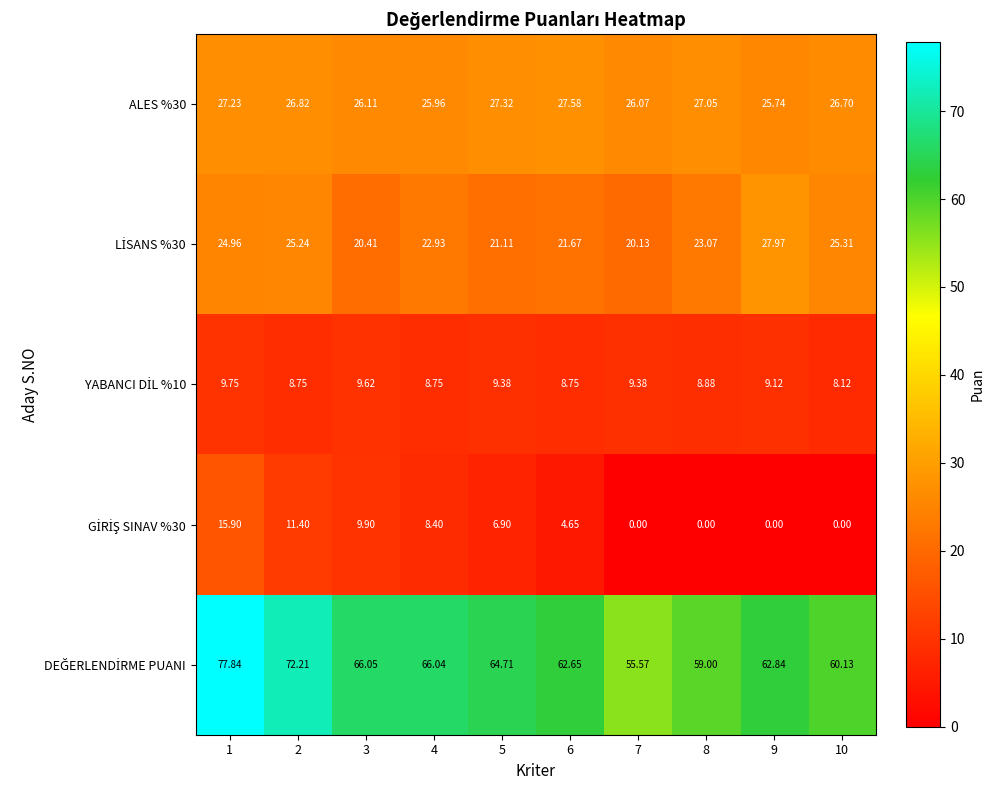

Which series has the widest spread of values?

DEĞERLENDİRME PUANI